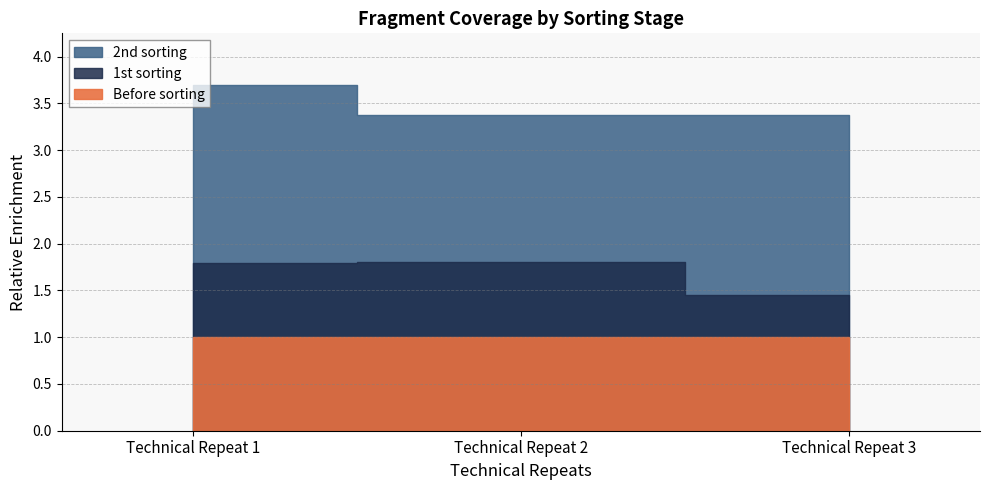

How many series are shown in this chart?

3